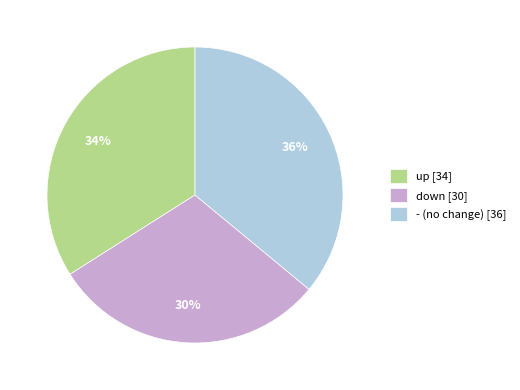

What is the ratio of the value at down to the value at up?

0.9